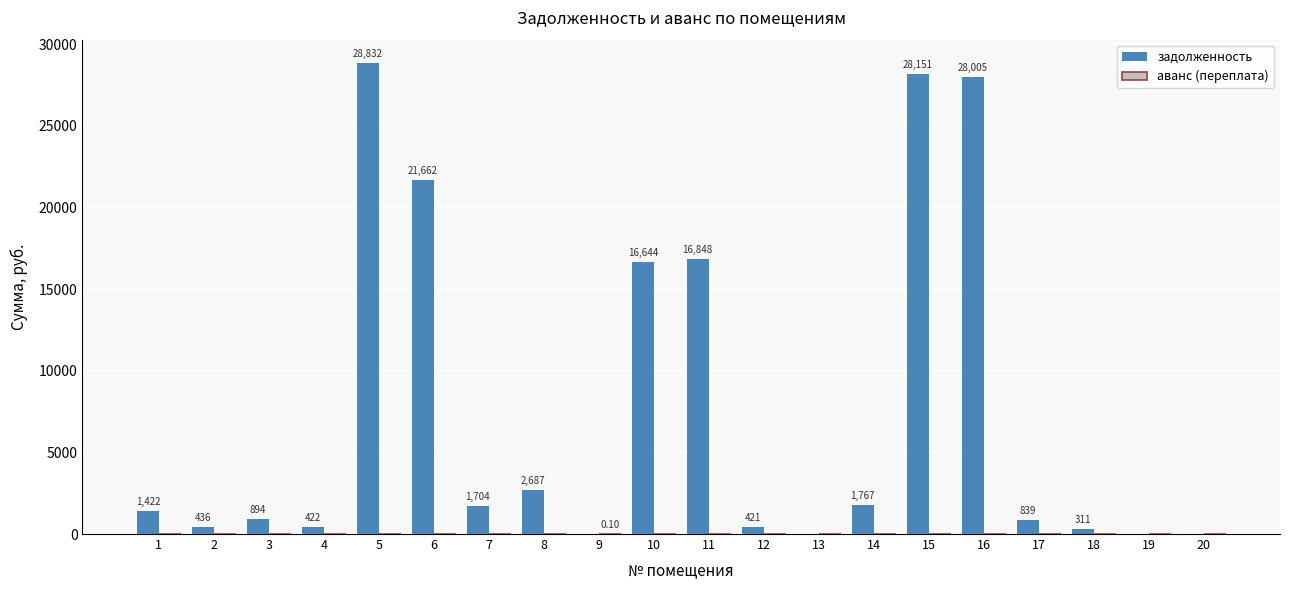

Which series has the largest total across all categories?

задолженность